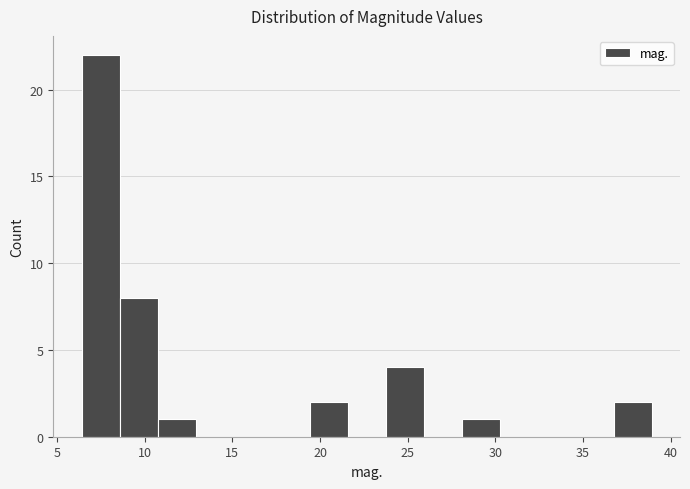

Reading left to right, list every bar in this chart as the range it spans on the x-axis followed by its height. Neither the bar edges nor the heights are printed on the chart, so give them approximately, as read against the axes.

6.5 to 8.5: 22
8.5 to 10.5: 8
10.5 to 13.0: 1
13.0 to 15.0: 0
15.0 to 17.0: 0
17.0 to 19.5: 0
19.5 to 21.5: 2
21.5 to 23.5: 0
23.5 to 26.0: 4
26.0 to 28.0: 0
28.0 to 30.0: 1
30.0 to 32.5: 0
32.5 to 34.5: 0
34.5 to 36.5: 0
36.5 to 39.0: 2